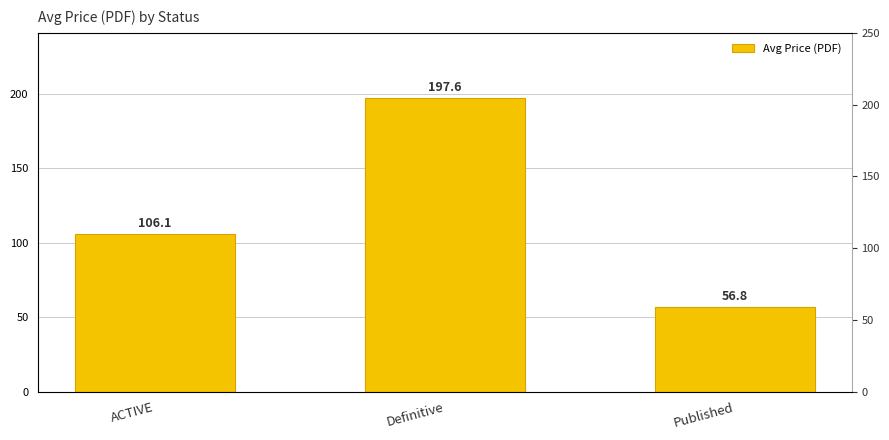

How many data points are above 106?

2